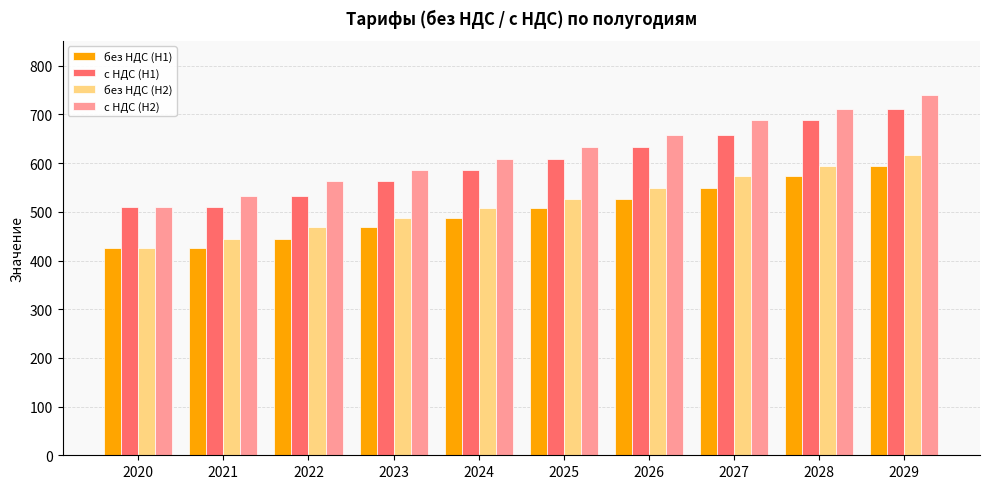

The без НДС (H1) series shows 425.3 at 2020. True or false?

True